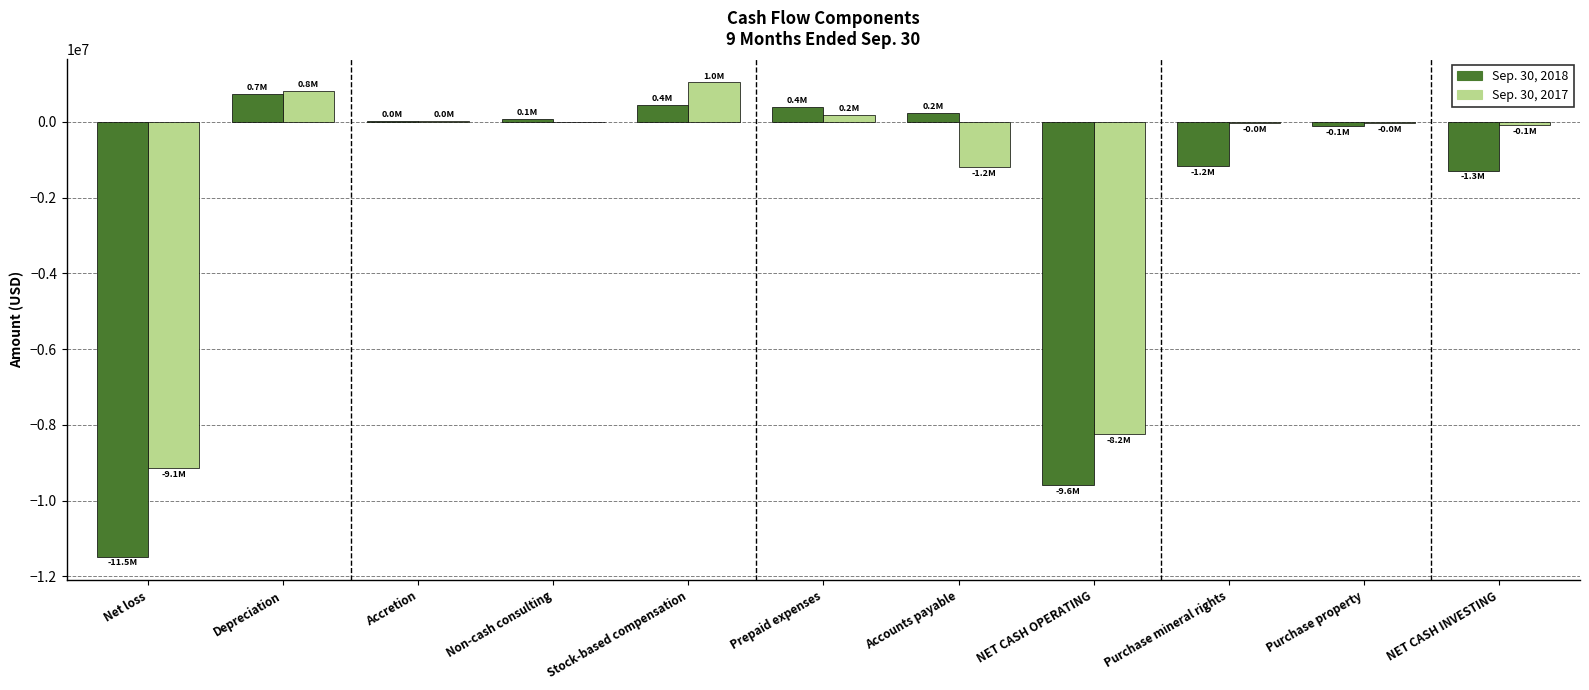

How many distinct data groups are displayed?

2